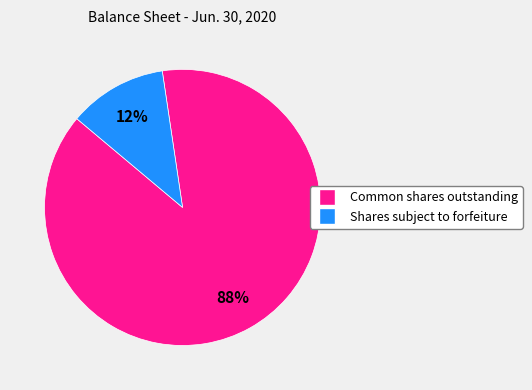

Is there a majority slice in this chart?

Yes